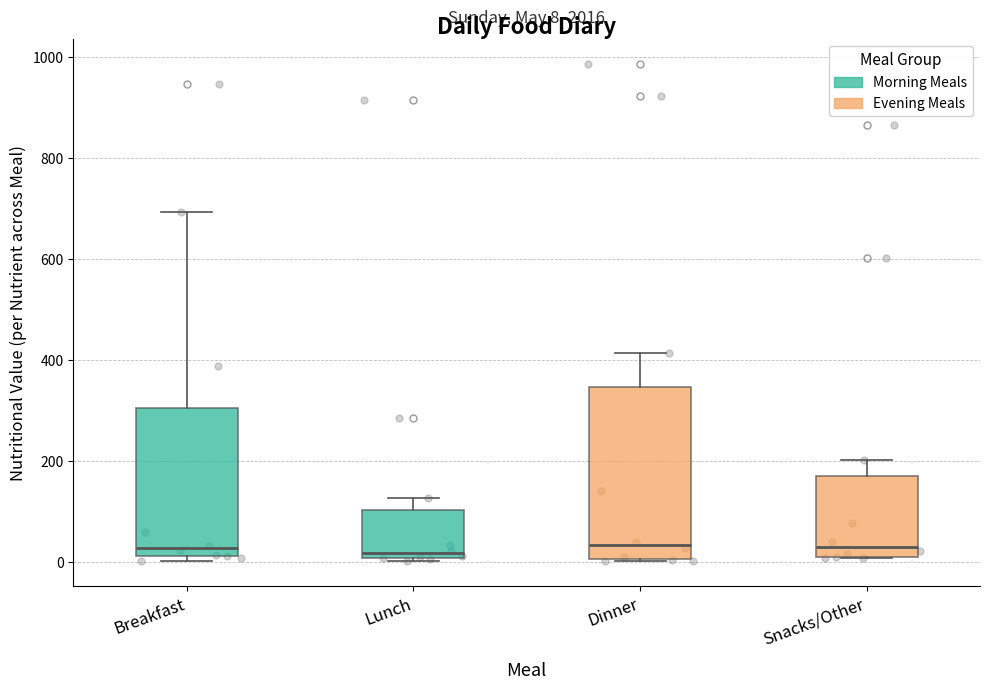

Which box is the tallest, from its lower edge to its upper edge?

Dinner